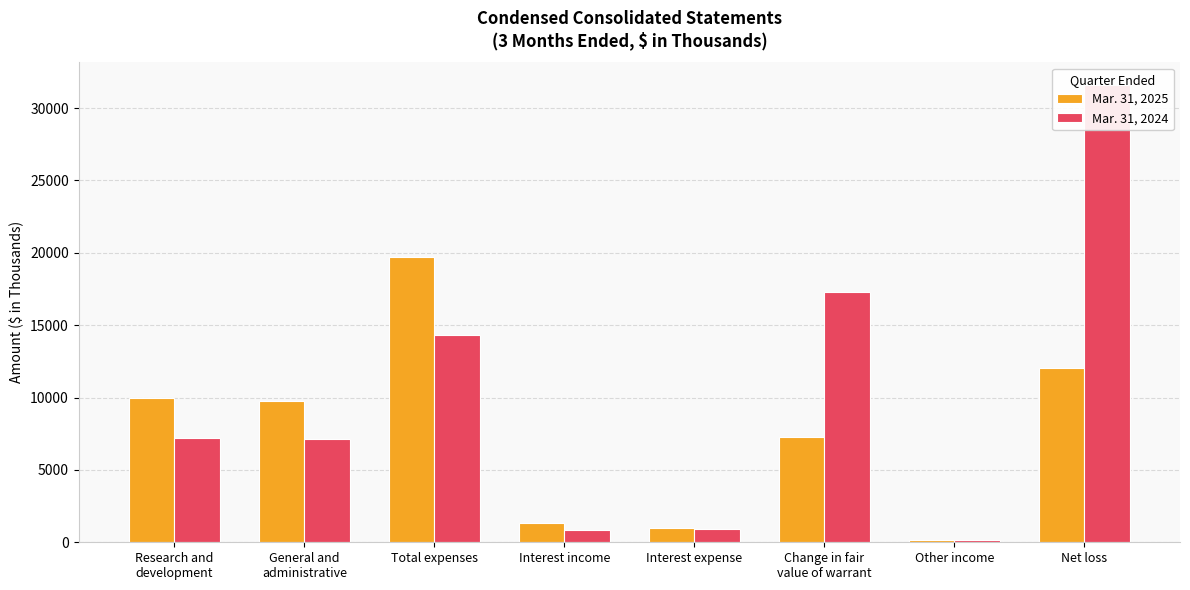

How many data points does each series have?

8